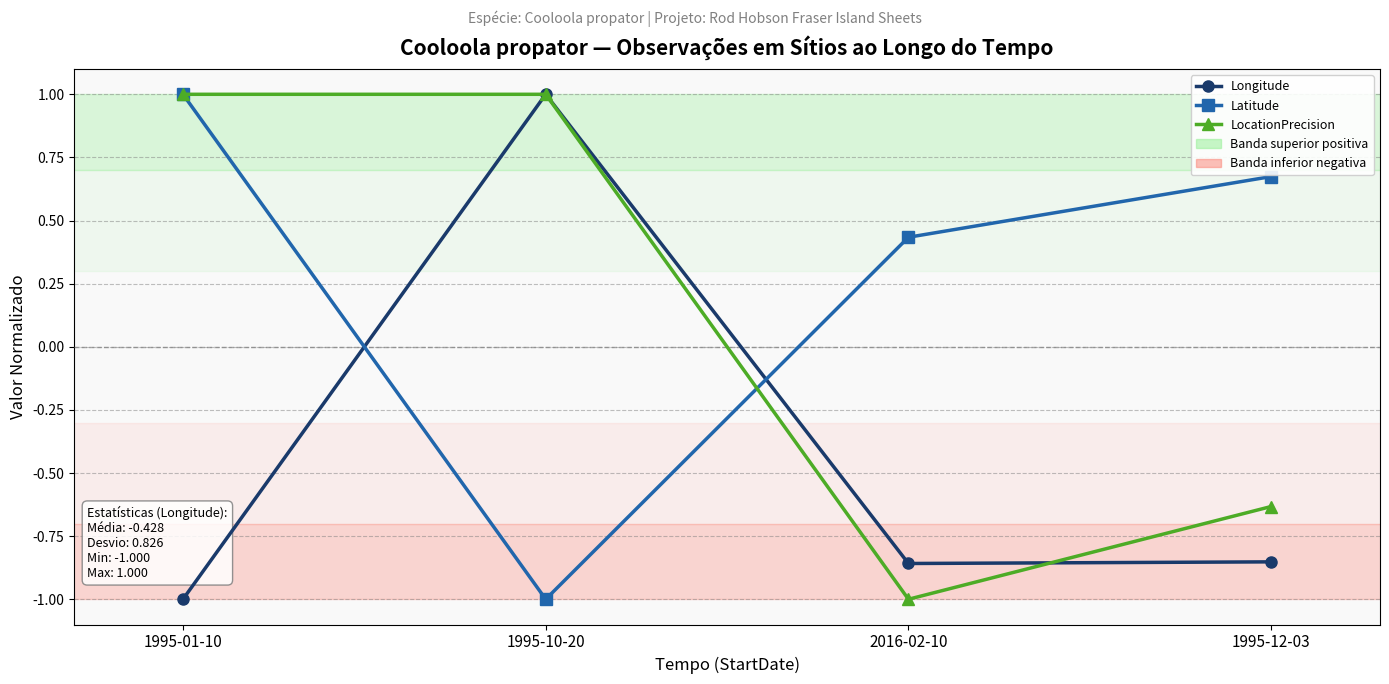

At which category is the sum across all series the highest?

1995-01-10